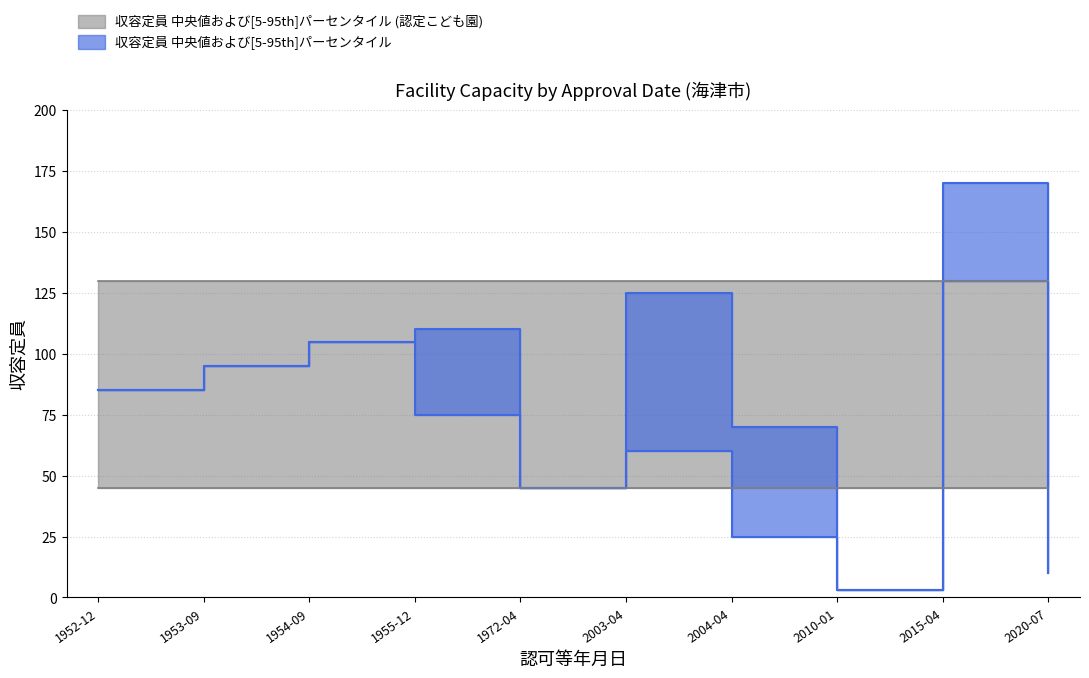

The 収容定員_upper series shows 170 at 2015-04. True or false?

True